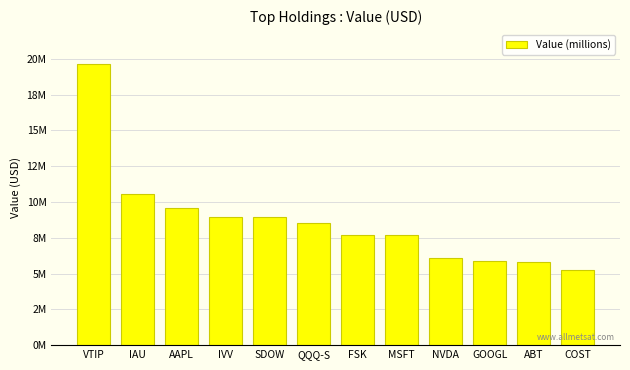

Reading left to right, extract all data points from this chart.

VTIP=19616000	IAU=10573000	AAPL=9580000	IVV=8941000	SDOW=8944000	QQQ-S=8542000	FSK=7721000	MSFT=7681000	NVDA=6104000	GOOGL=5891000	ABT=5804000	COST=5242000